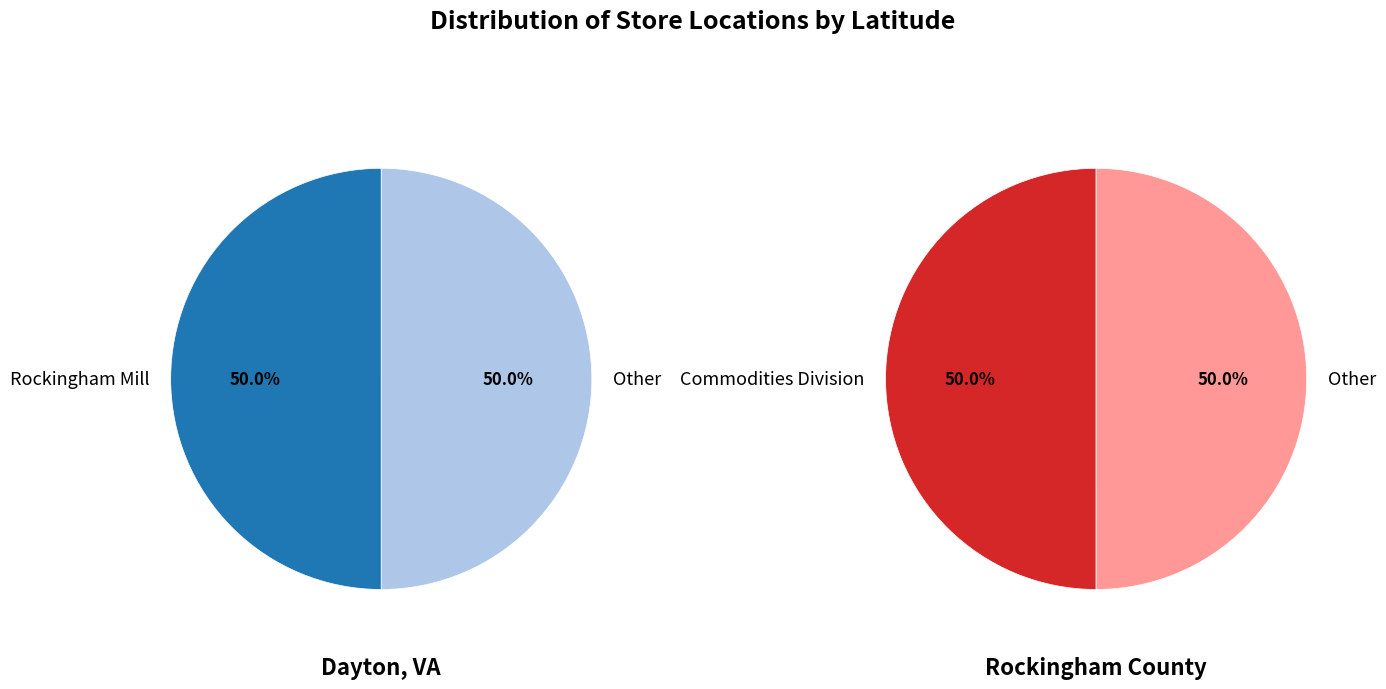

True or false: Commodities Division | Rockingham Cooperative accounts for 50% of the total.

True